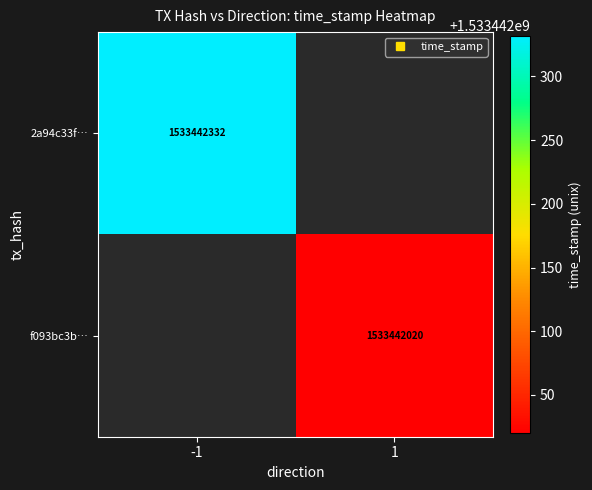

Reading right to left, transcribe all the data shown in this chart.

2a94c33f4fbc9b82631ffbfddce3a642243dec5: 1533442332	-1
f093bc3b90fb0d1273edc0b33c1e50c37a3e502: 1533442020	1